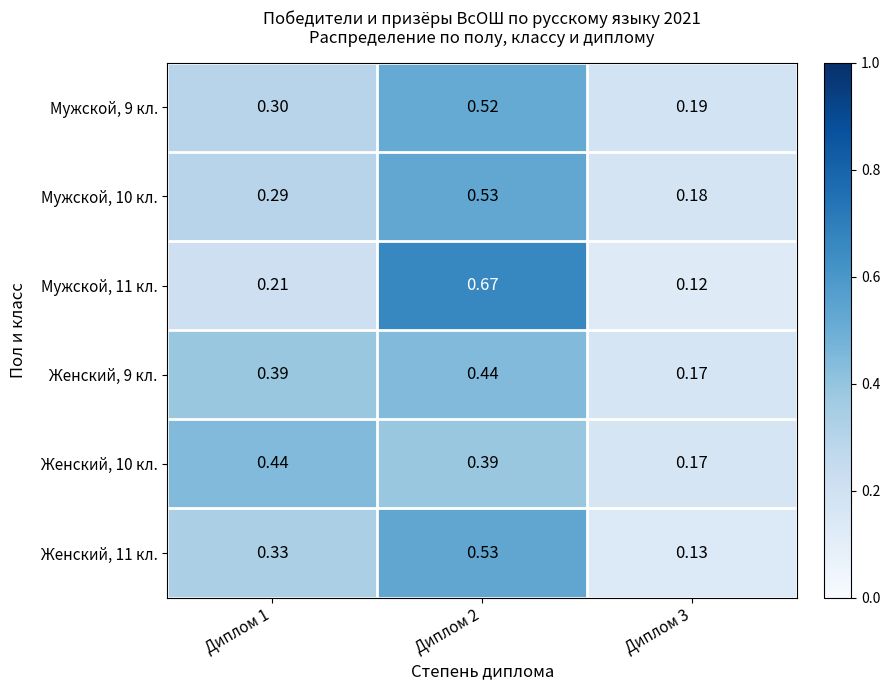

At which category is the sum across all series the highest?

Диплом 2